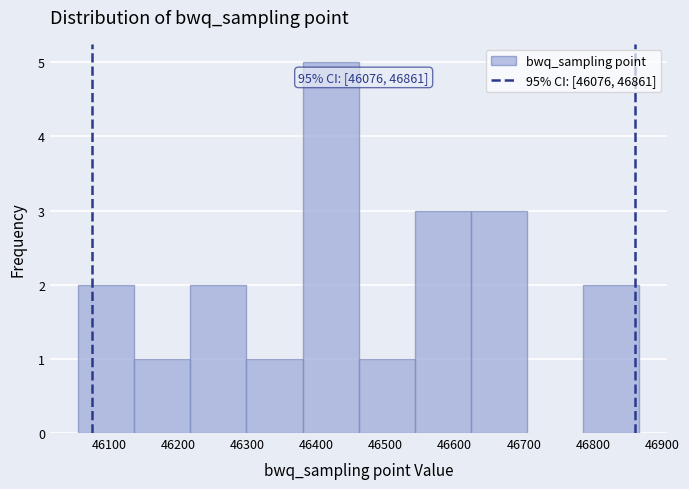

Over which range of the x-axis is the bar tallest?

46380 to 46460